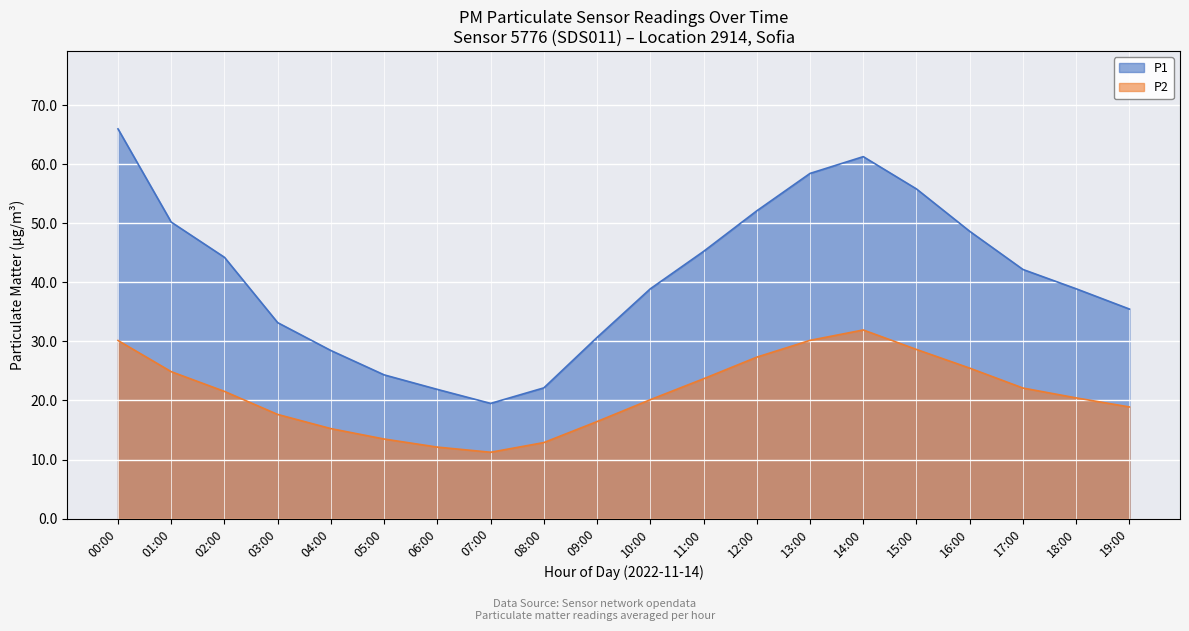

What is the label of the 6th point from the left?

05:00